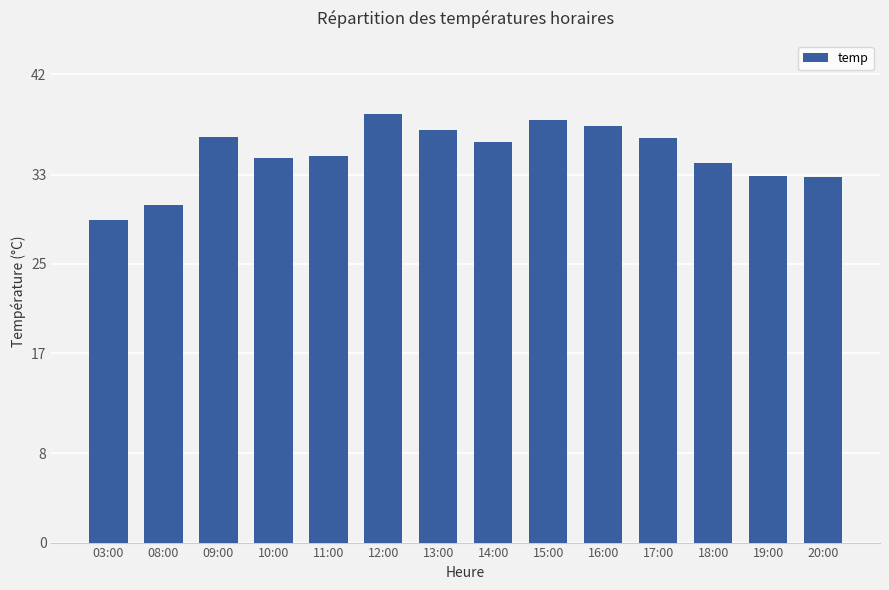

What is the label of the 4th bar from the right?

17:00